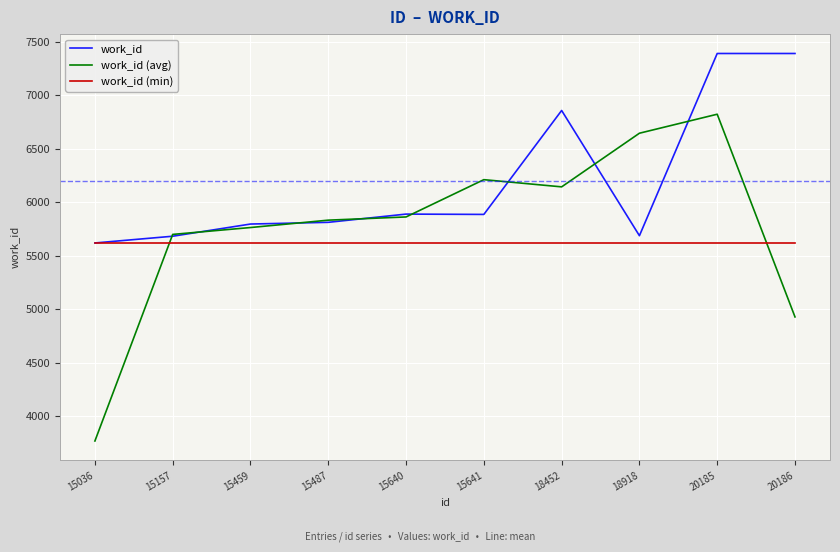

True or false: work_id (avg) has a value of 1603.2 at 15640.

False